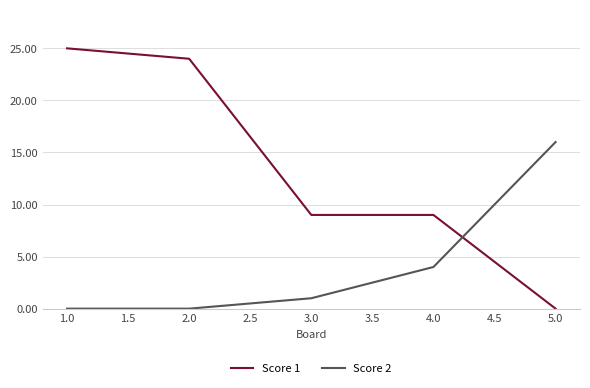

At which label does Score 2 reach its peak?

5.0